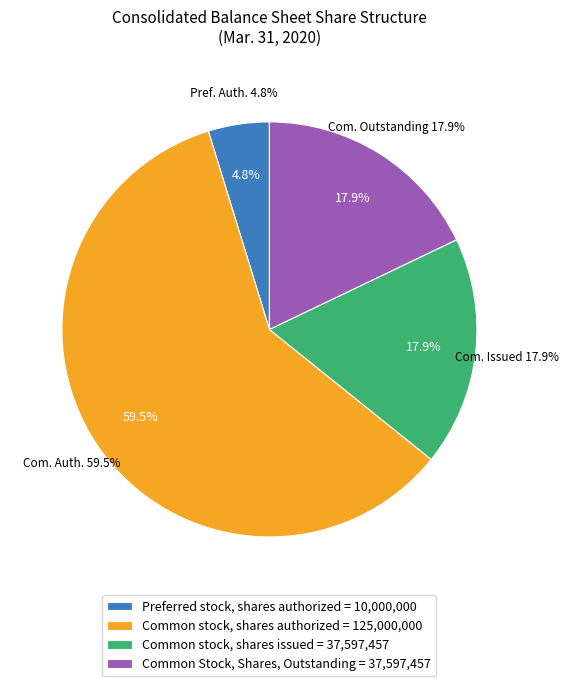

To the nearest percent, what is the combined percentage of Common Stock, Shares, Outstanding and Common stock, shares issued?

36%